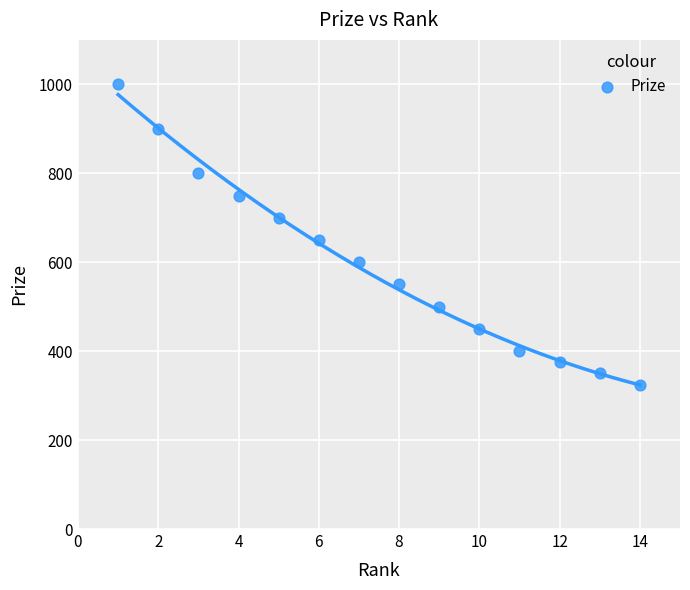

What is the range of X values (max minus min)?

13